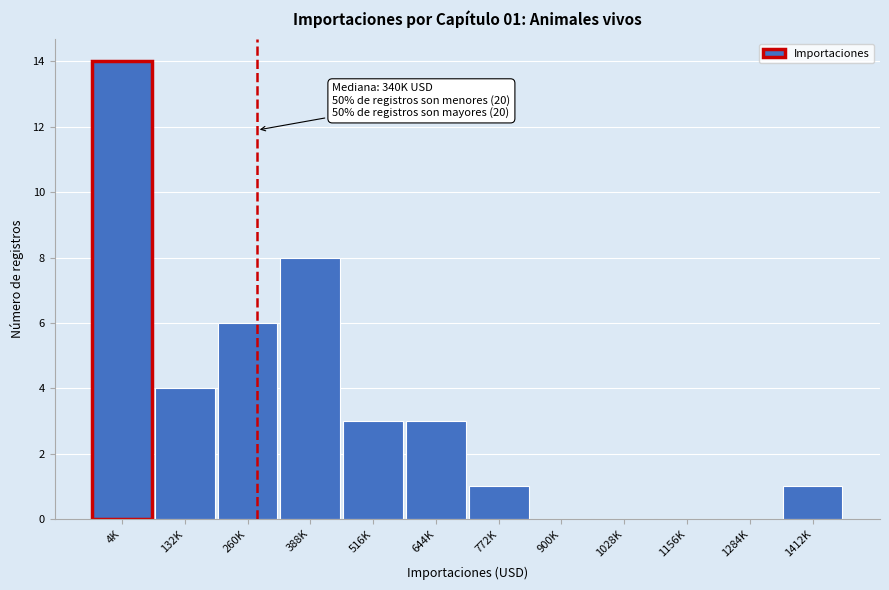

Reading right to left, transcribe all the data shown in this chart.

1412K=1	1284K=0	1156K=0	1028K=0	900K=0	772K=1	644K=3	516K=3	388K=8	260K=6	132K=4	4K=14